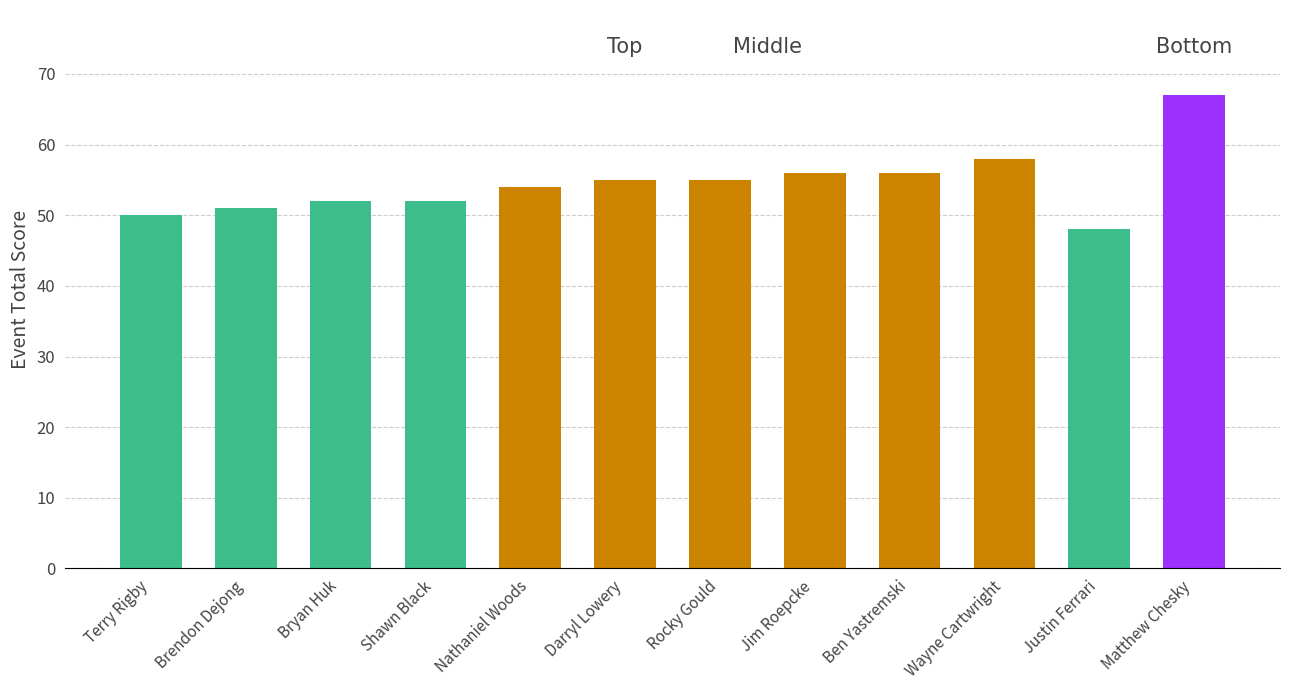

Is it true that the value at Rocky Gould is 86?

False